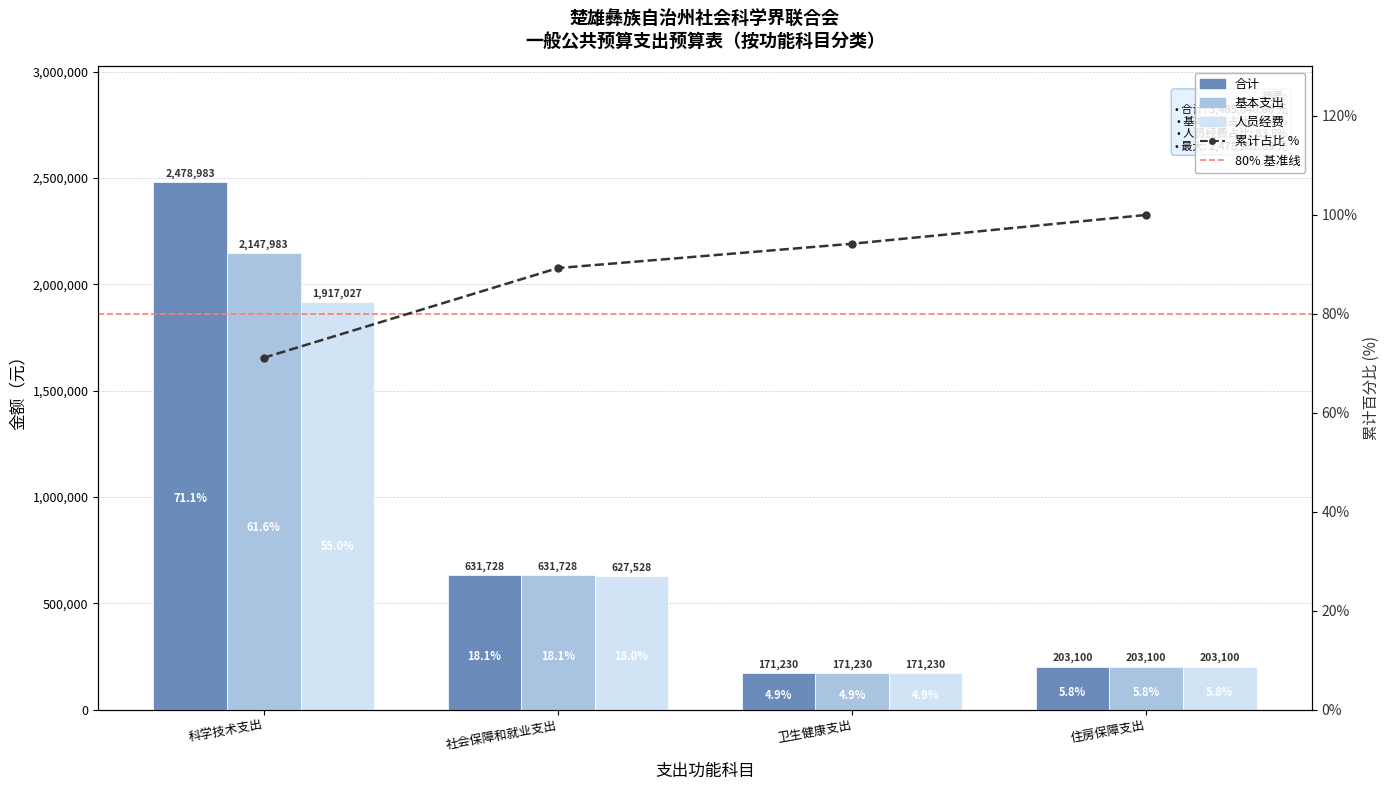

Rank the categories by 人员经费 value from lowest to highest.

卫生健康支出, 住房保障支出, 社会保障和就业支出, 科学技术支出